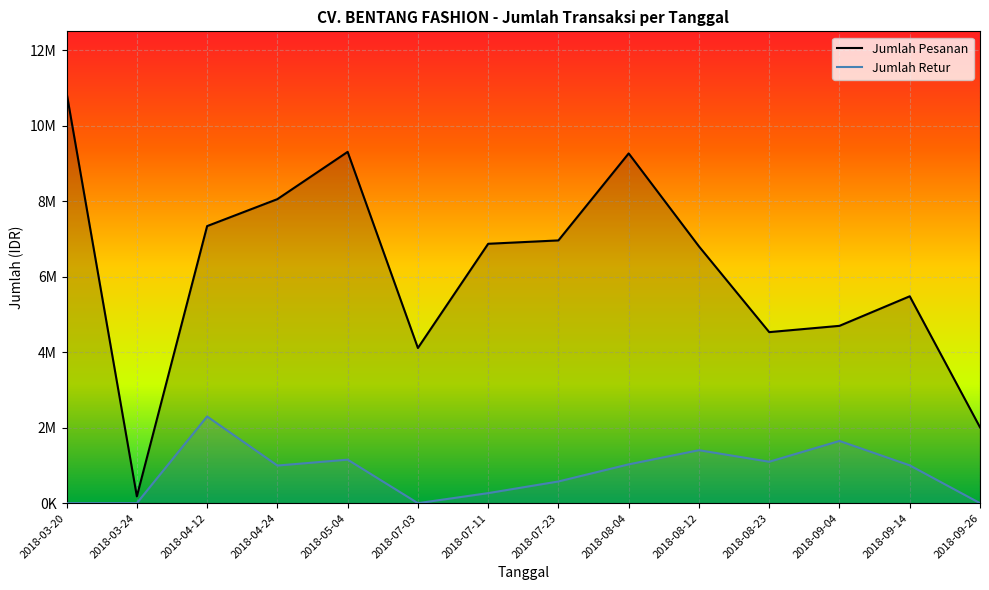

At which label does Jumlah Retur reach its minimum?

2018-03-20